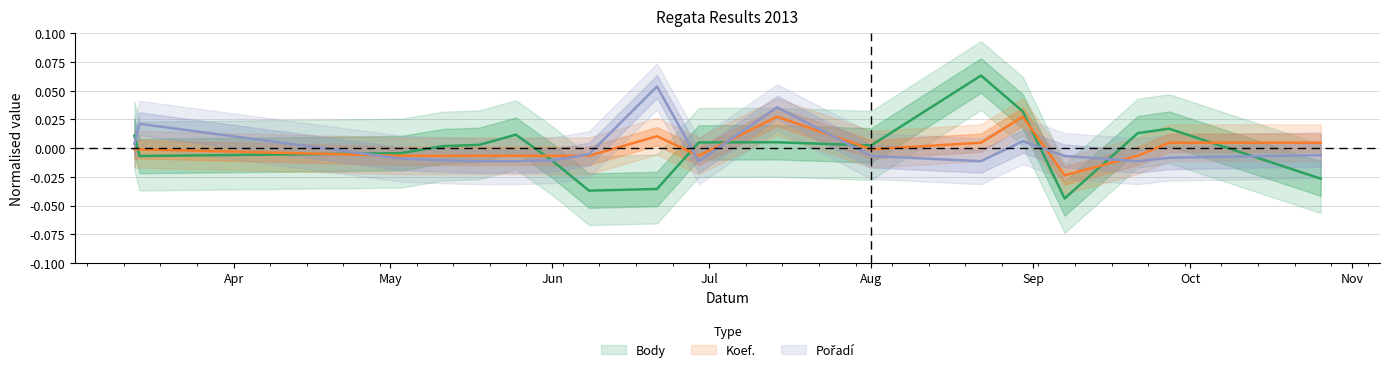

The value of Pořadí at 2013-09-07 is -0.0. True or false?

True